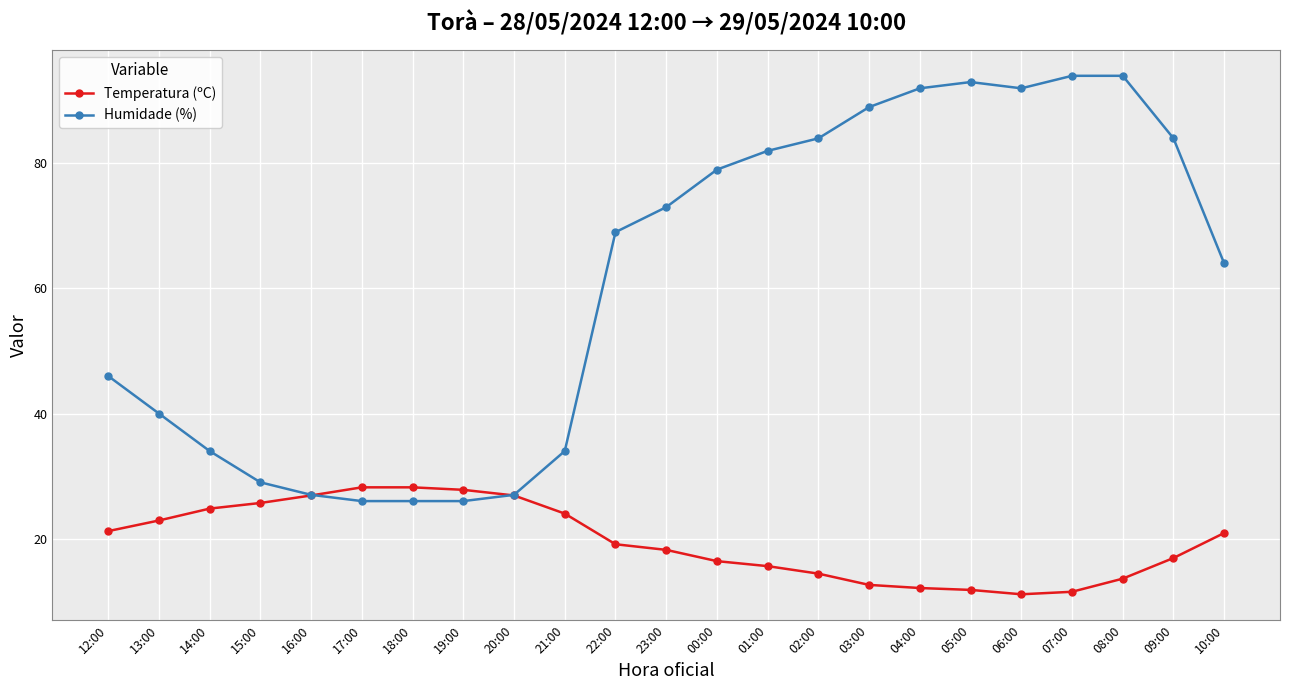

True or false: Humidade (%) and Temperatura (ºC) intersect in this chart.

True